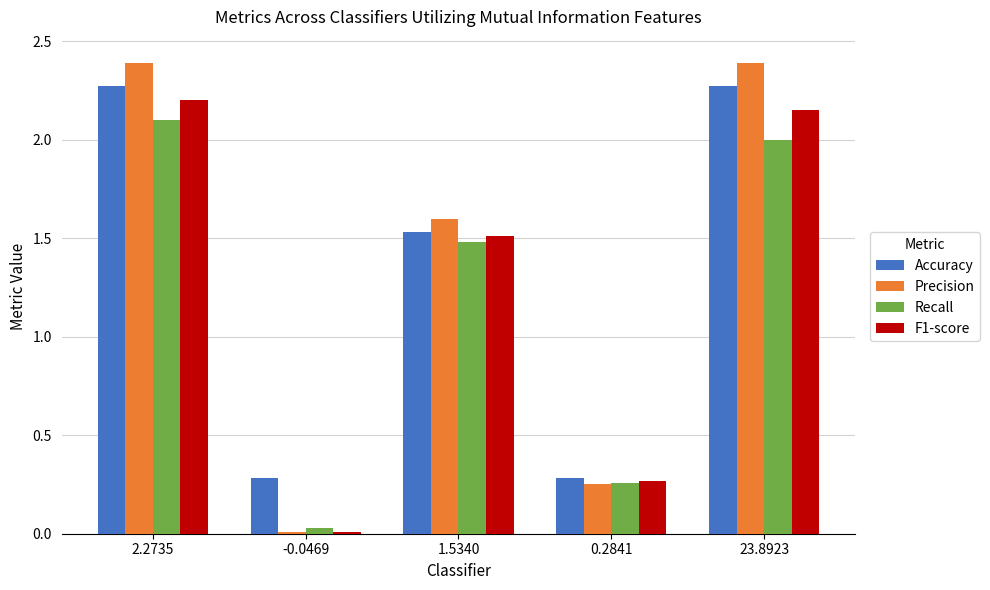

Does the chart contain stacked bars?

No